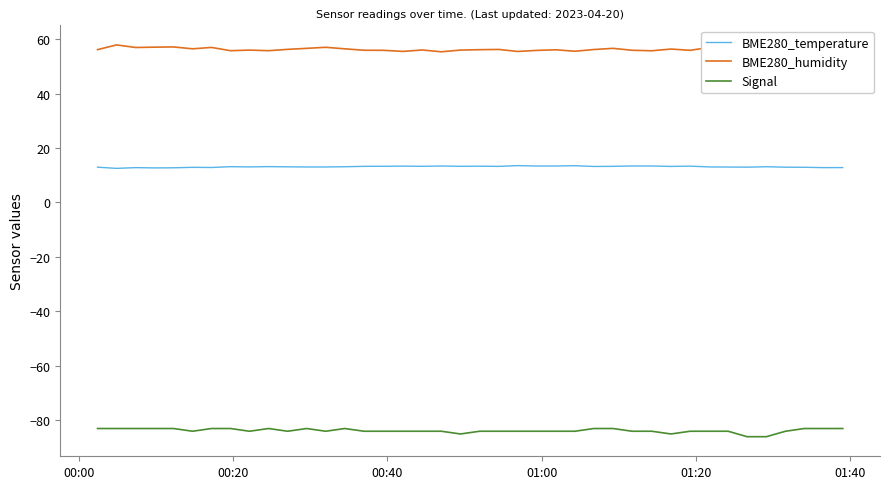

How many series are shown in this chart?

3